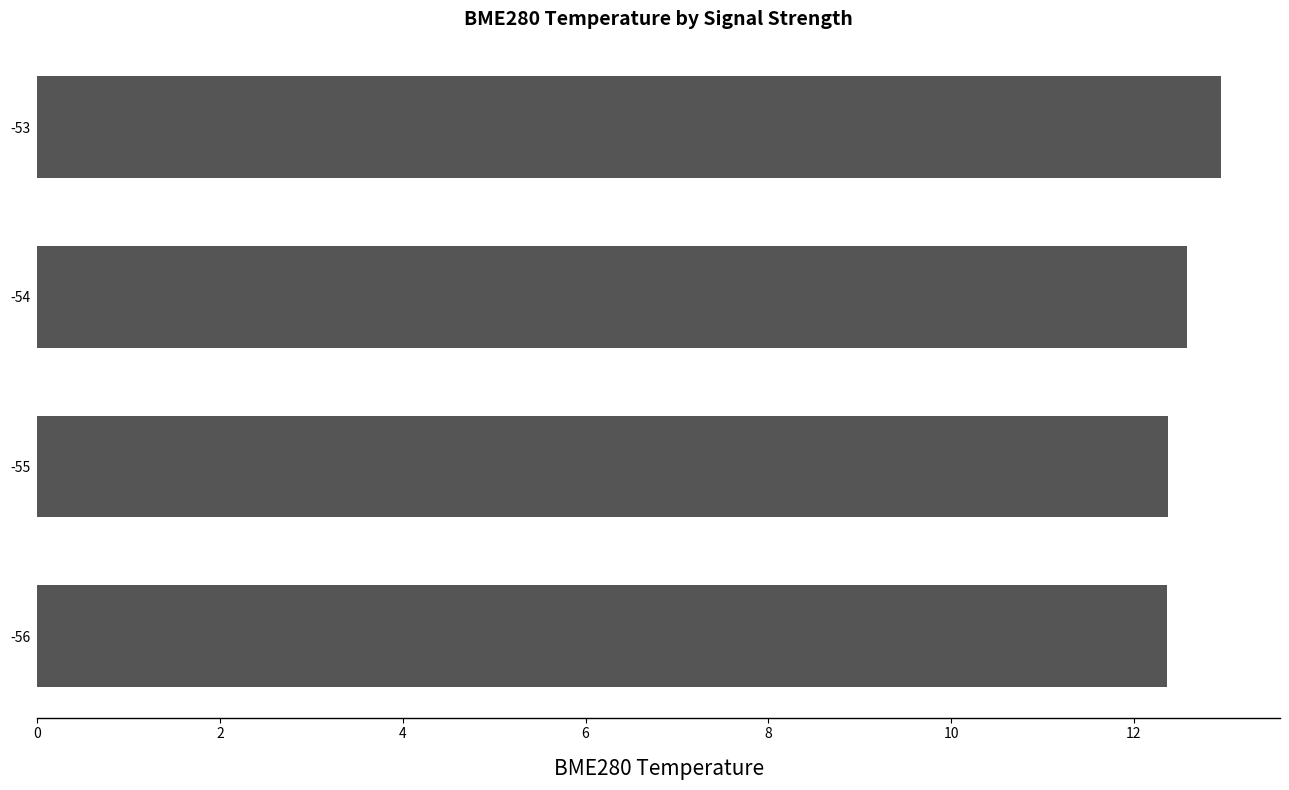

At which category does the chart reach its peak across all series?

-53